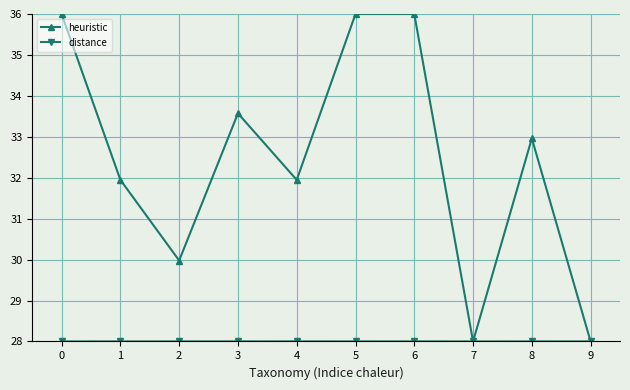

What is the value of the heuristic point at the 5th from the left?

31.9